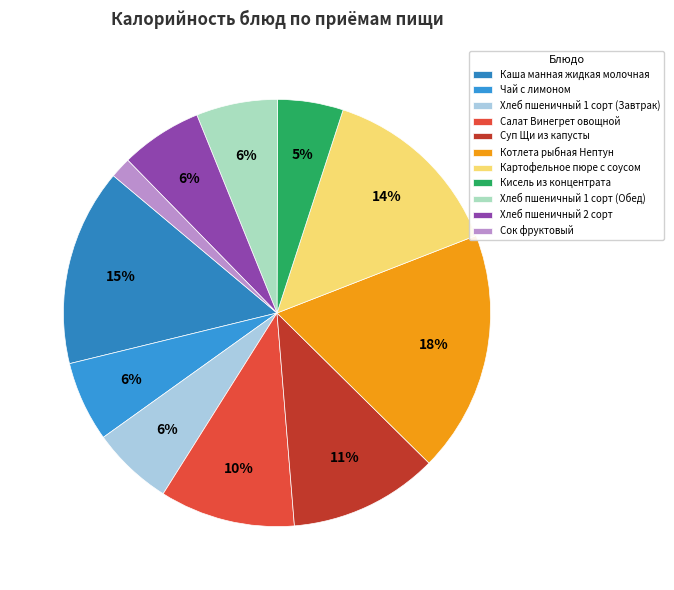

Rank the categories by value from highest to lowest.

Котлета рыбная Нептун, Каша манная жидкая молочная, Картофельное пюре с соусом, Суп Щи из капусты, Салат Винегрет овощной, Хлеб пшеничный 2 сорт, Хлеб пшеничный 1 сорт (Завтрак), Хлеб пшеничный 1 сорт (Обед), Чай с лимоном, Кисель из концентрата, Сок фруктовый